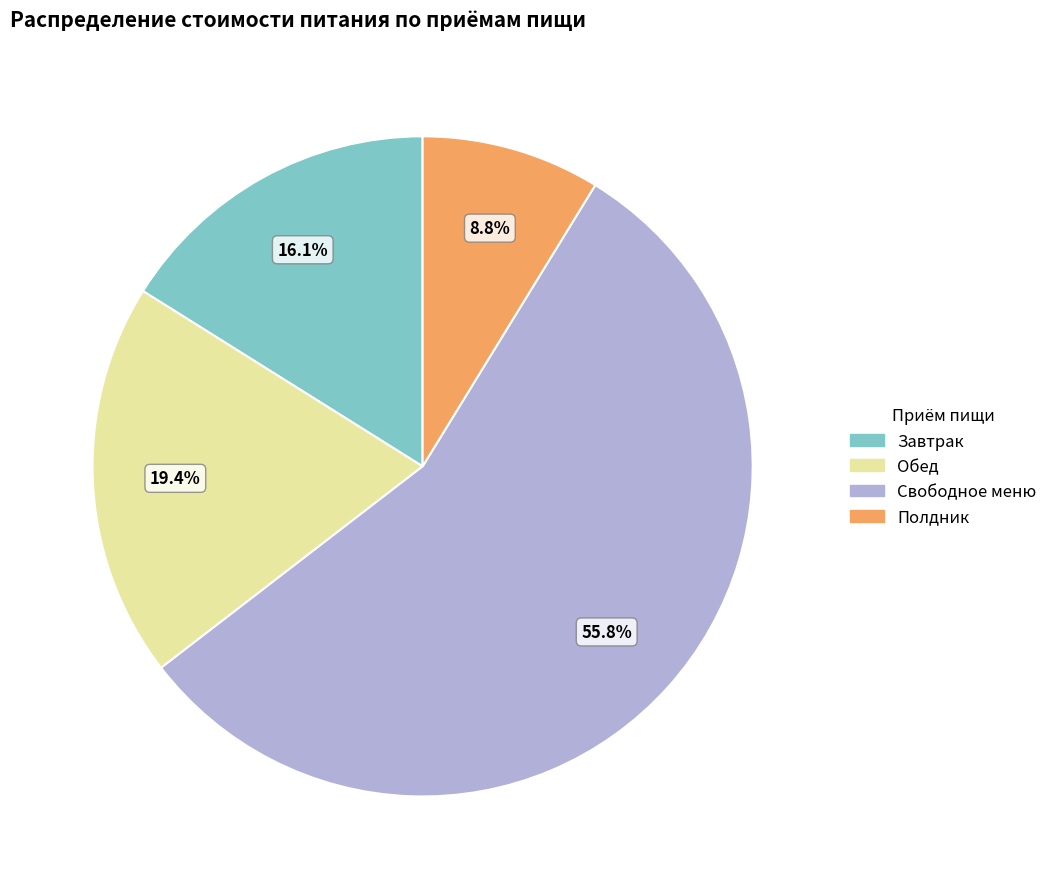

How many slices are in this pie chart?

4